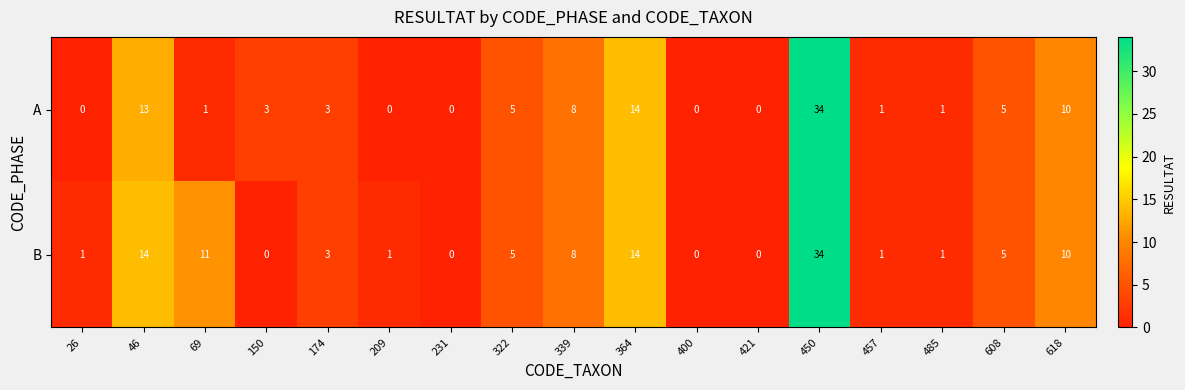

List the series in order of their overall mean, highest first.

B, A